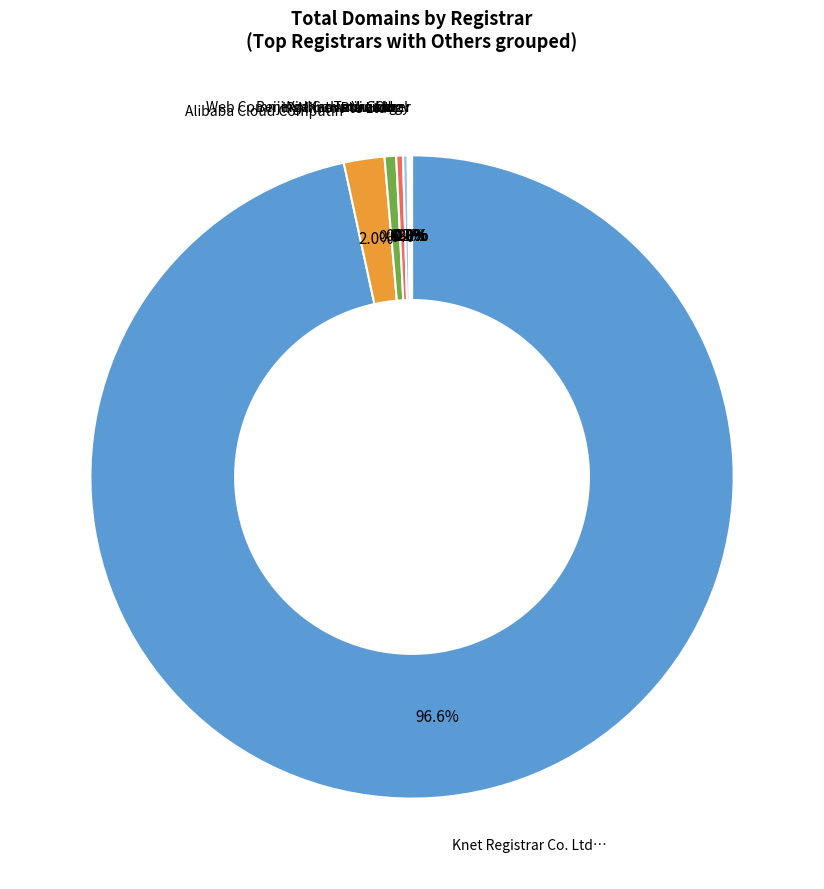

Rank the categories by value from highest to lowest.

Knet Registrar Co. Ltd., Alibaba Cloud Computing, IP Mirror Pte Ltd, nawang, Web Commerce Communications, Hu Yi Global, Beijing Innovative Linkage, XinNet Technology, Guangdong HUYI, China Organizational Name, Chengdu west dimension, SafeBrands, 101domain GRS Ltd., 35 Technology Co Ltd, zdns, shanghai meicheng, Todaynic com Inc, Safenames Ltd, Other